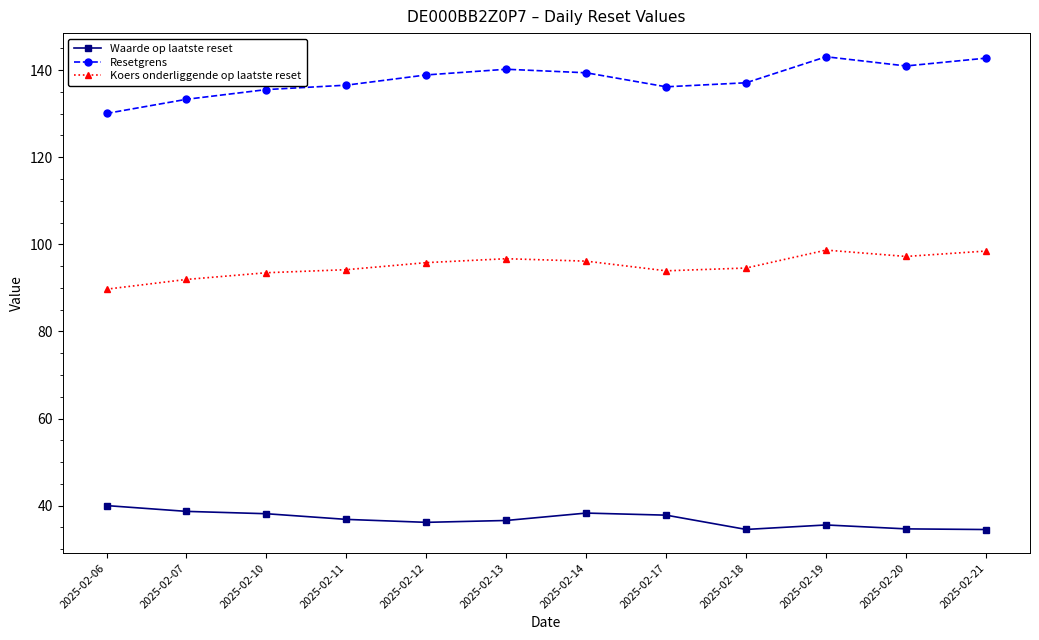

At how many categories does at least one series exceed 105?

12